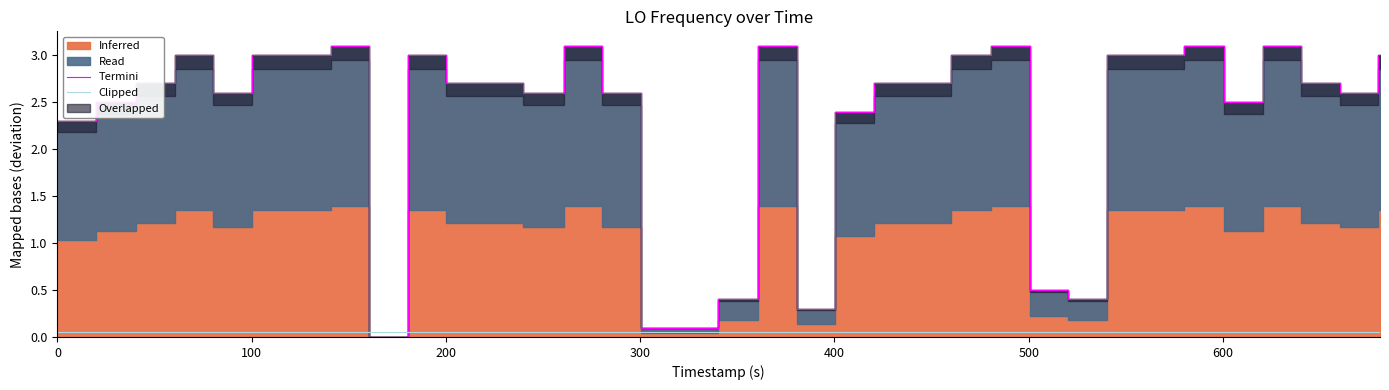

How many lines are shown in the chart?

2